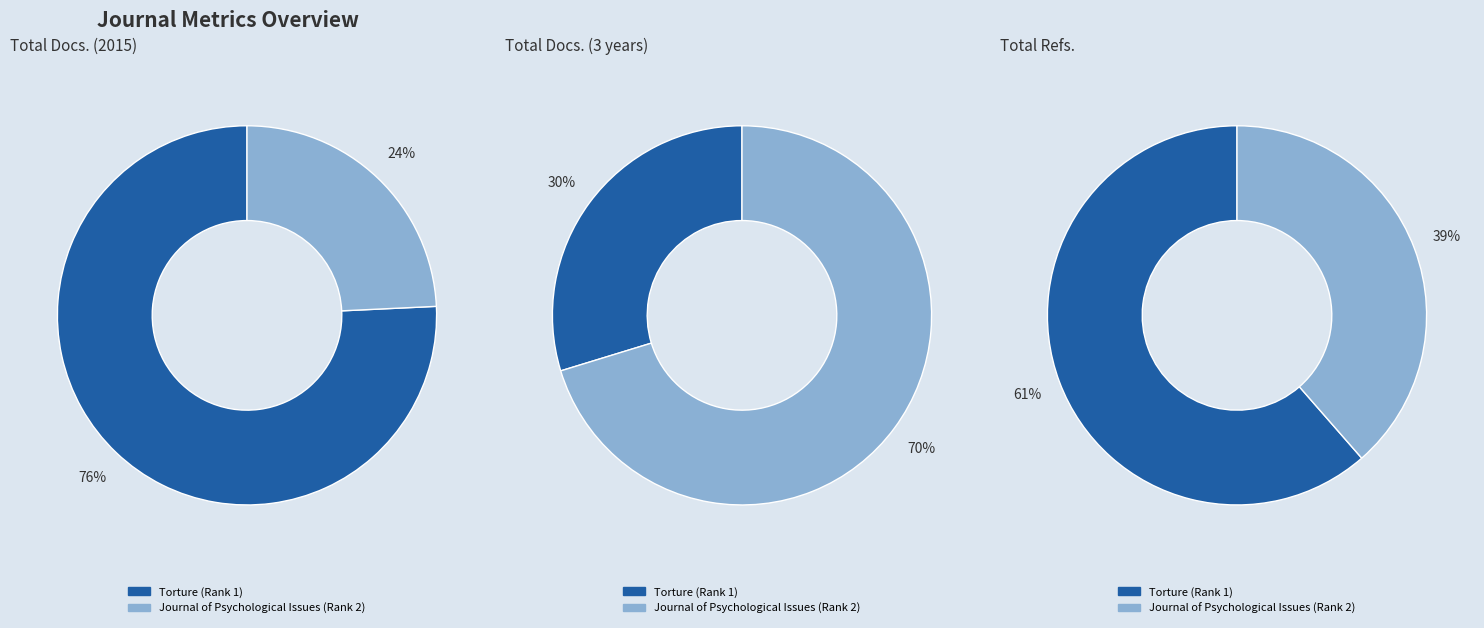

How many slices are in this pie chart?

2